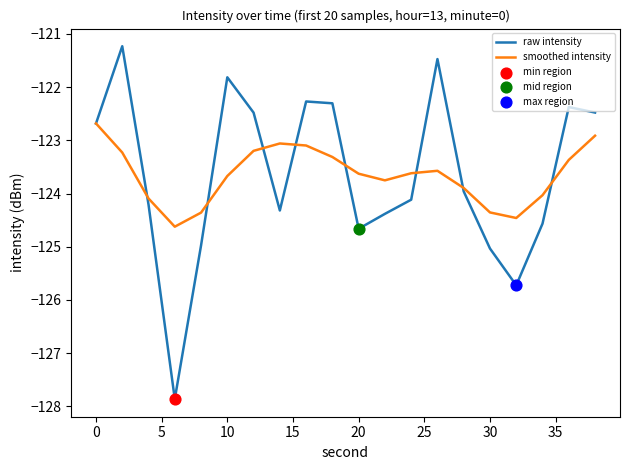

What is the lowest value of the smoothed intensity series?

-124.6